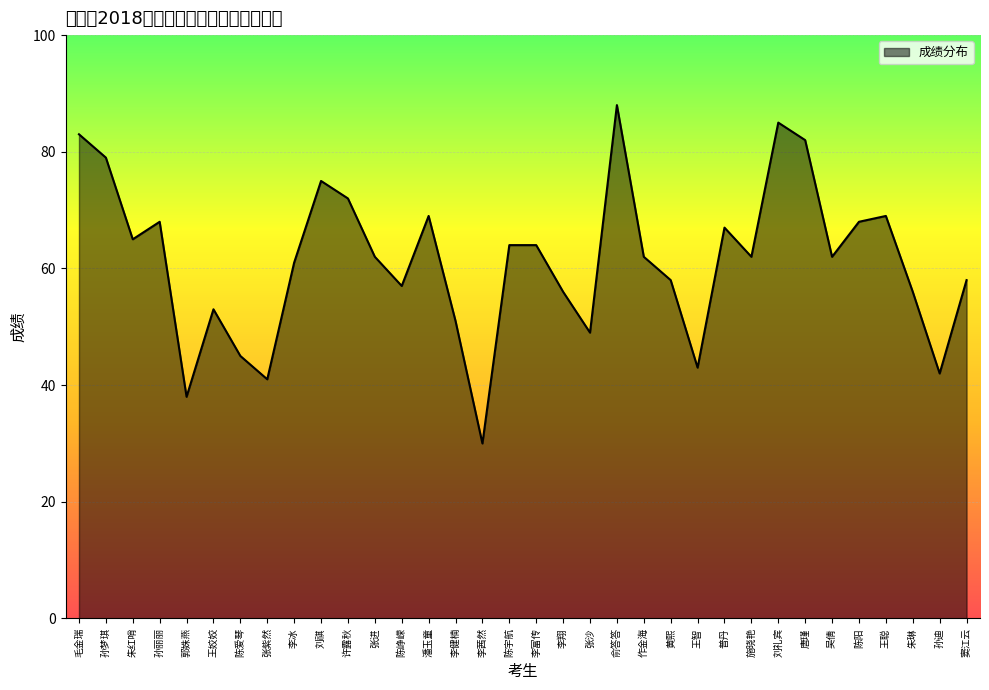

Does the chart have visible grid lines?

Yes